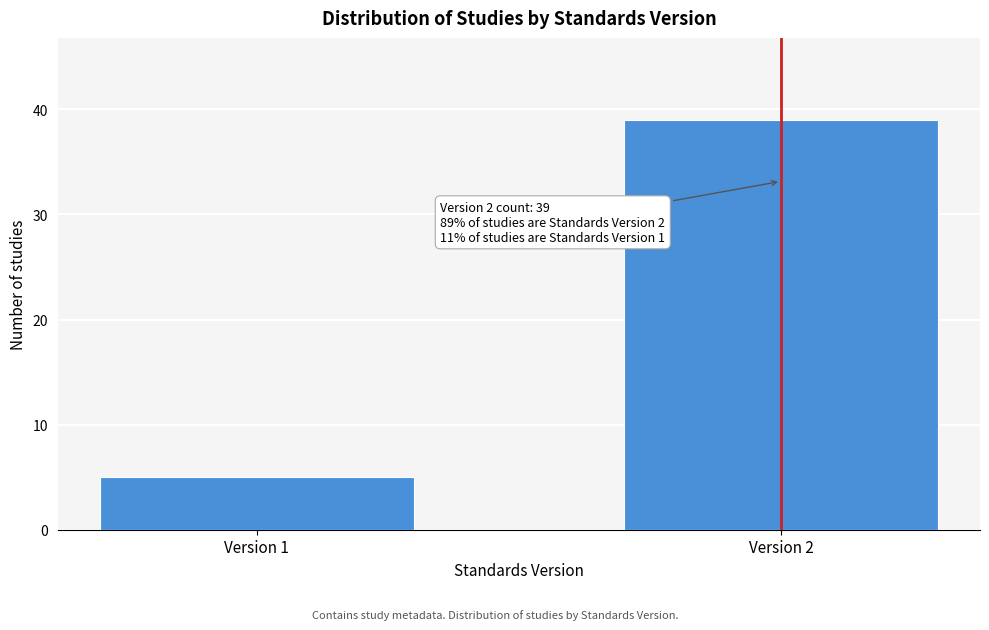

Reading left to right, extract all data points from this chart.

5	39